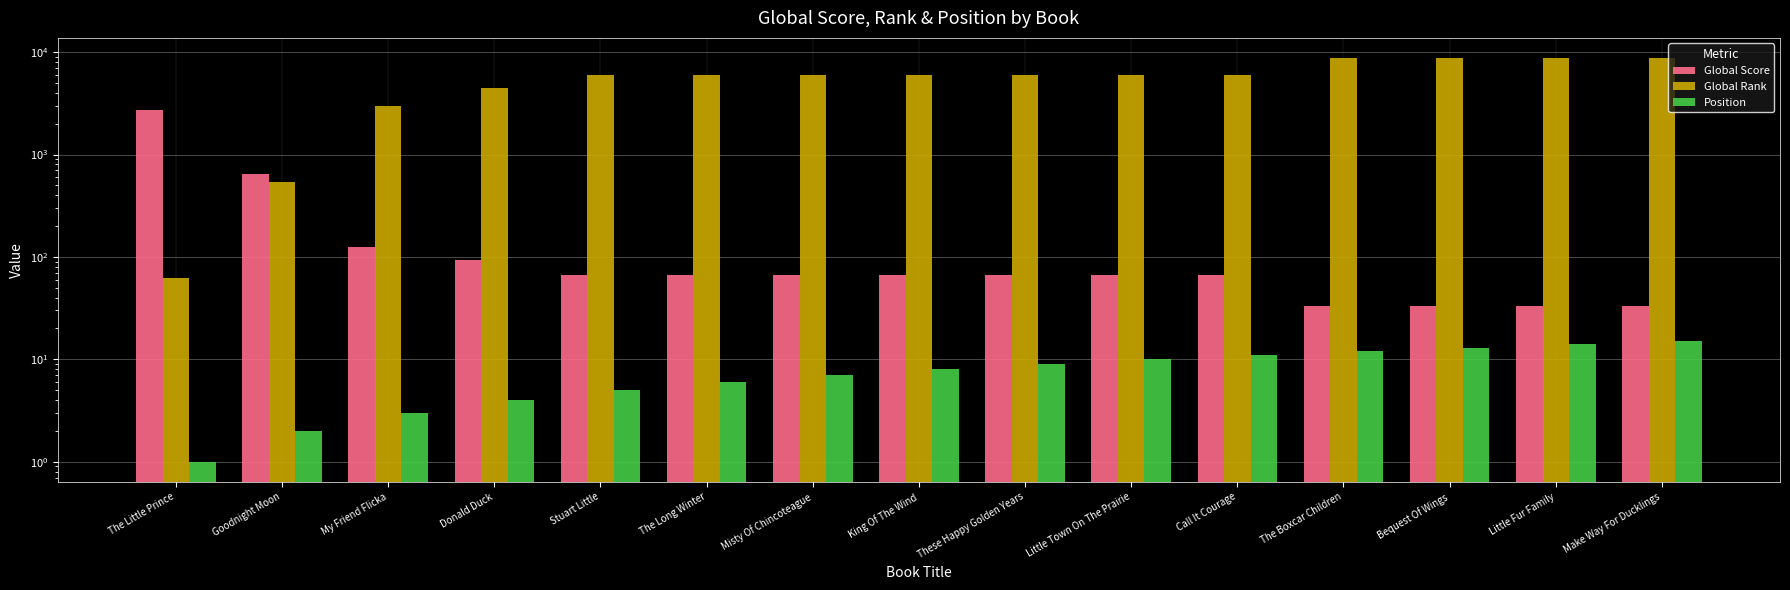

How many series are shown in this chart?

3